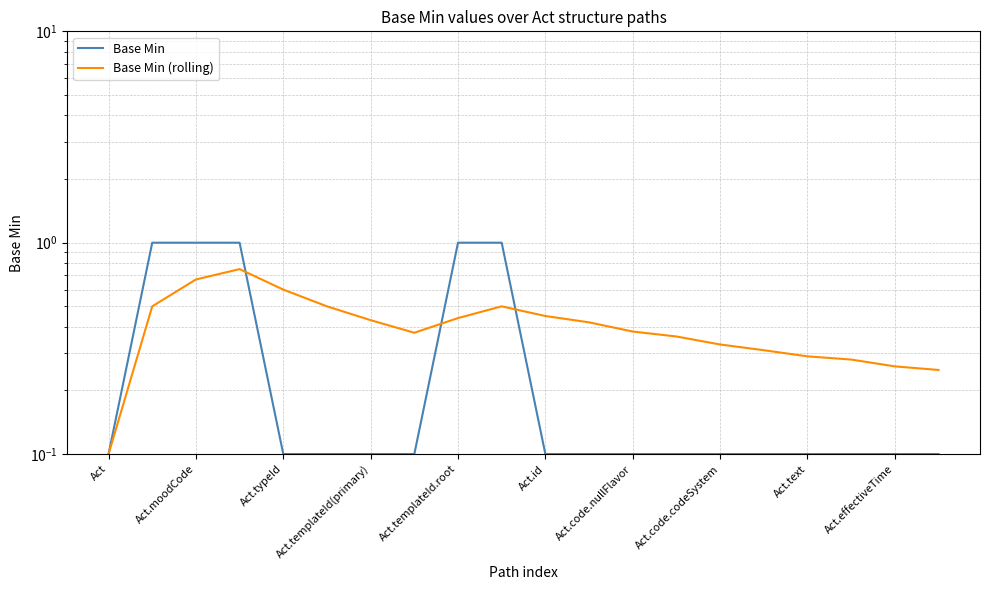

Which label corresponds to the largest value in the chart?

Act.moodCode